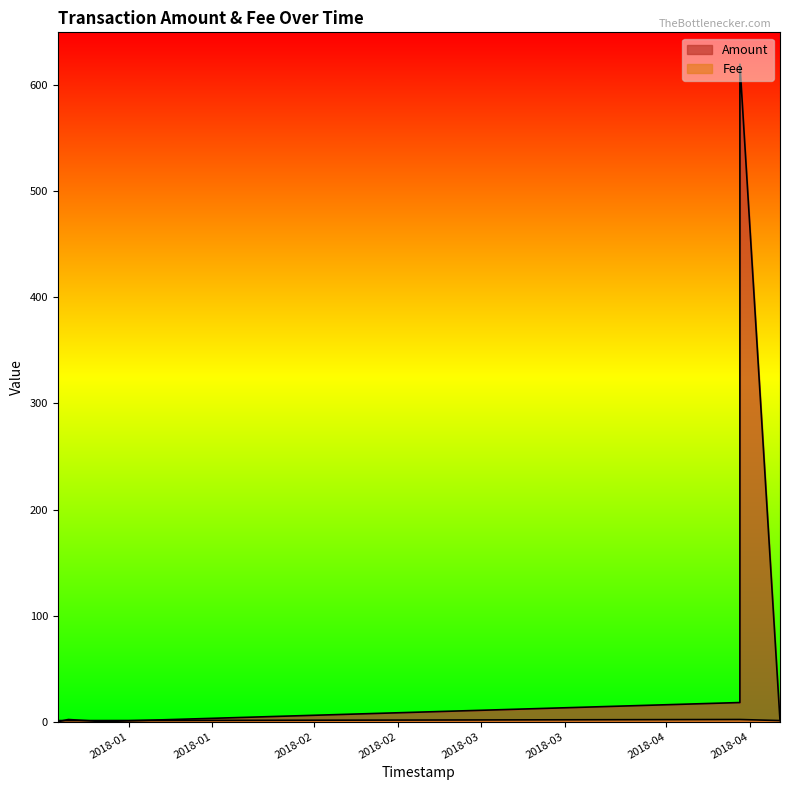

Which series has the widest spread of values?

Amount